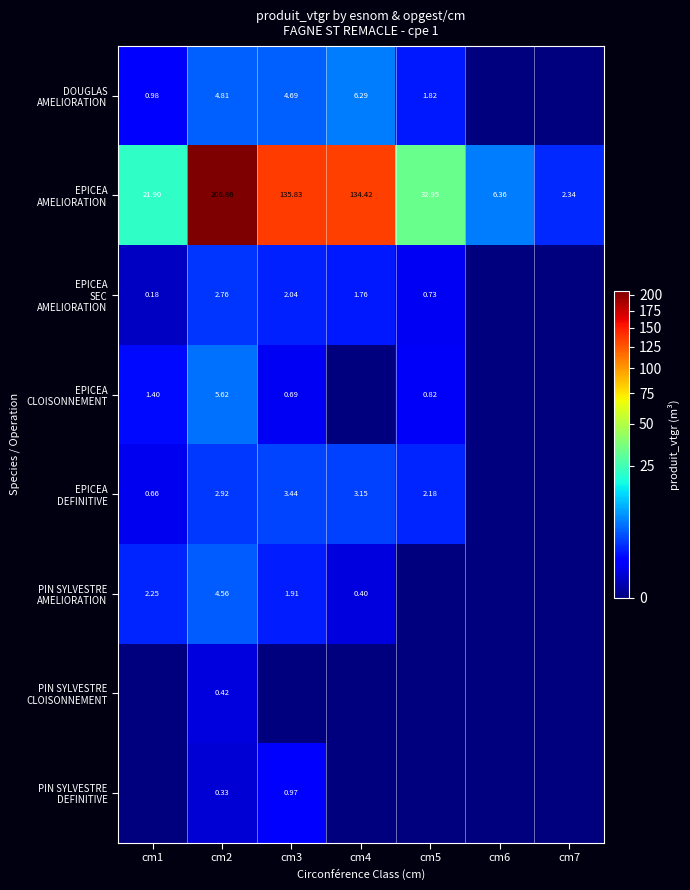

What is the sum of the EPICEA DEFINITIVE values at cm6 and cm3?

3.4